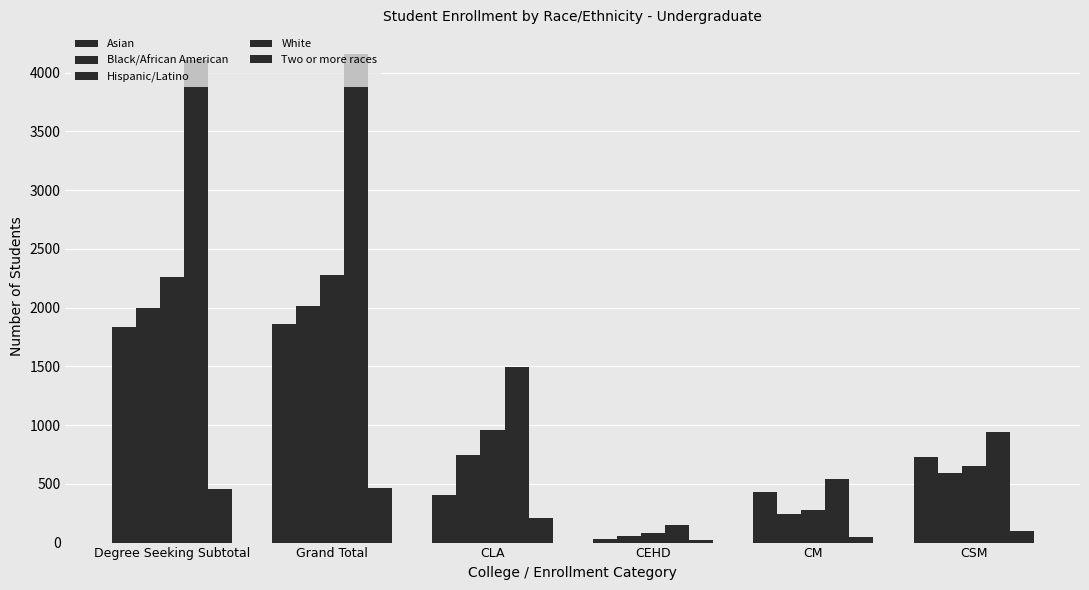

How many groups of bars are there?

6